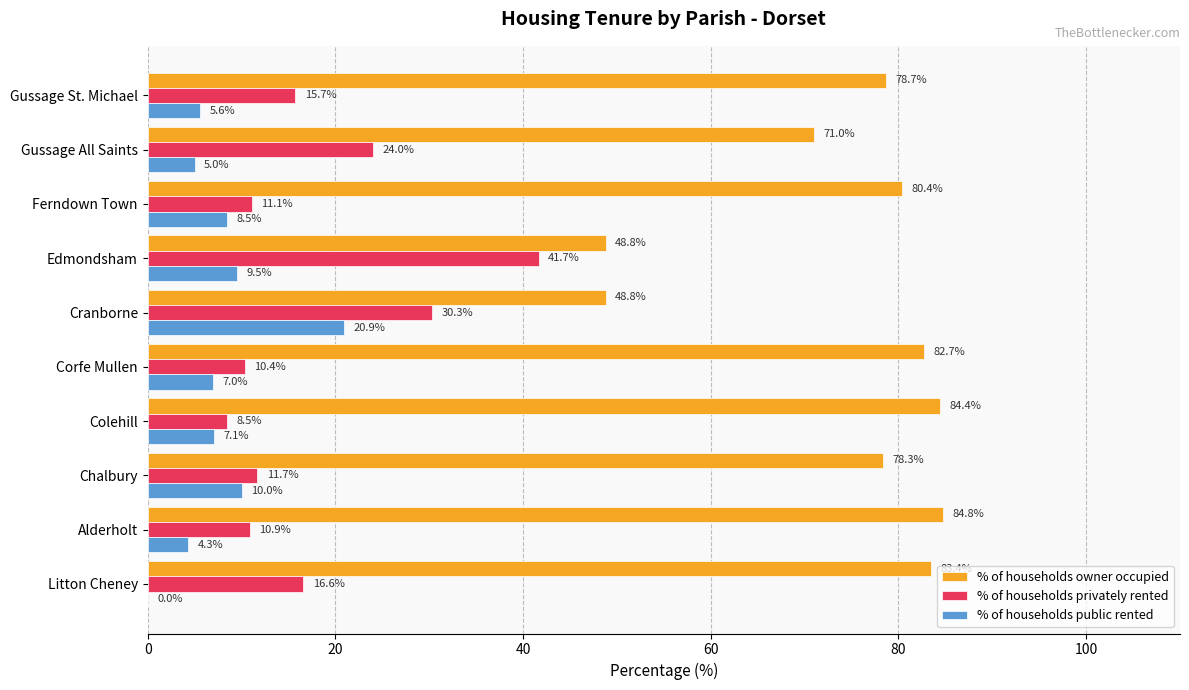

What is the sum of all % of households public rented values?

77.9